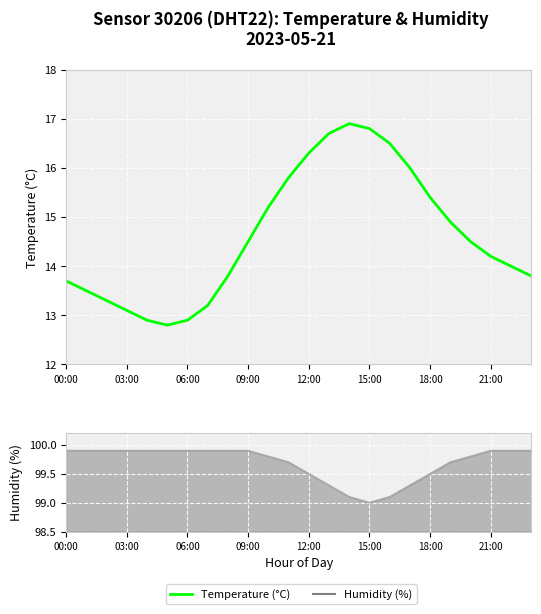

How many lines are shown in the chart?

2